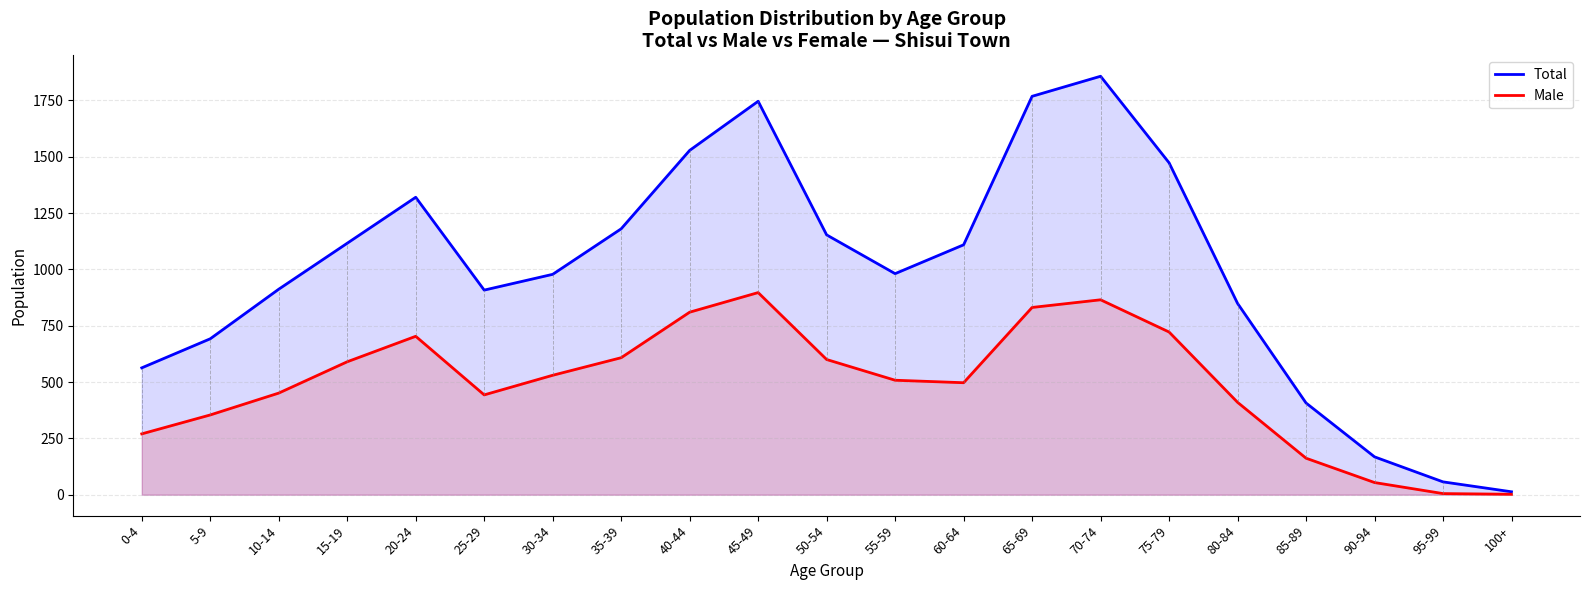

What is the spread (max minus min) of values at 85-89?

245